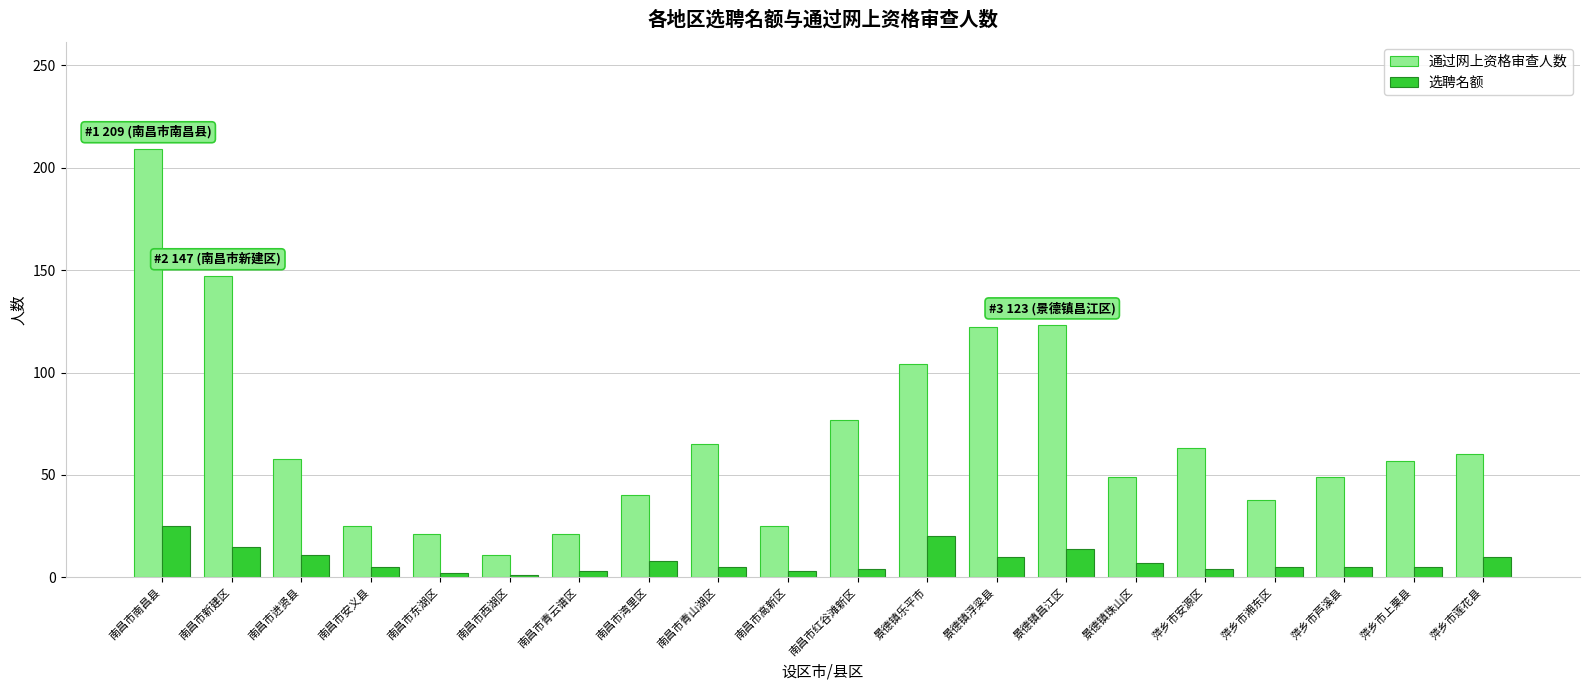

List the series in order of their overall mean, highest first.

通过网上资格审查人数, 选聘名额